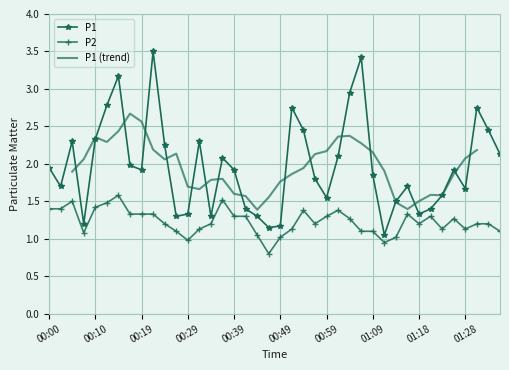

What is the average value of the P2 series?

1.2